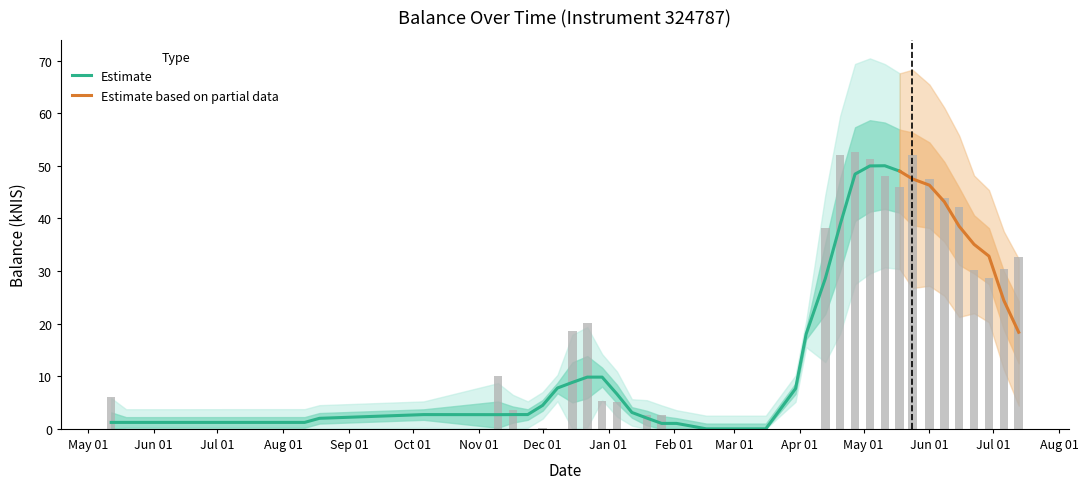

True or false: the data shows 8.3 at 2022-12-29.

False